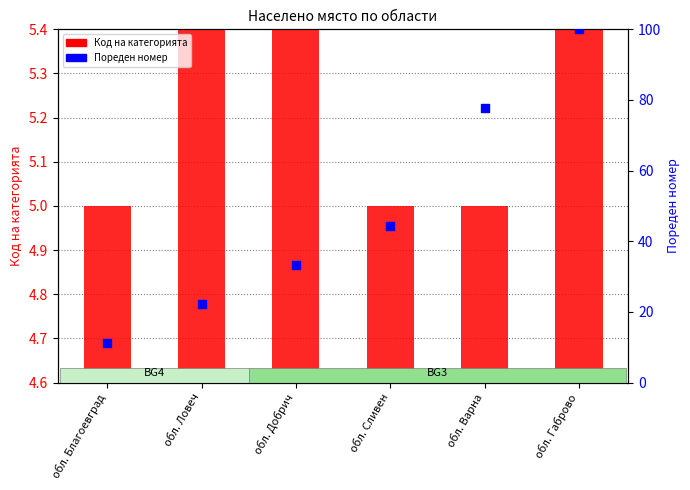

Which series reaches the minimum Y coordinate?

Код на категорията